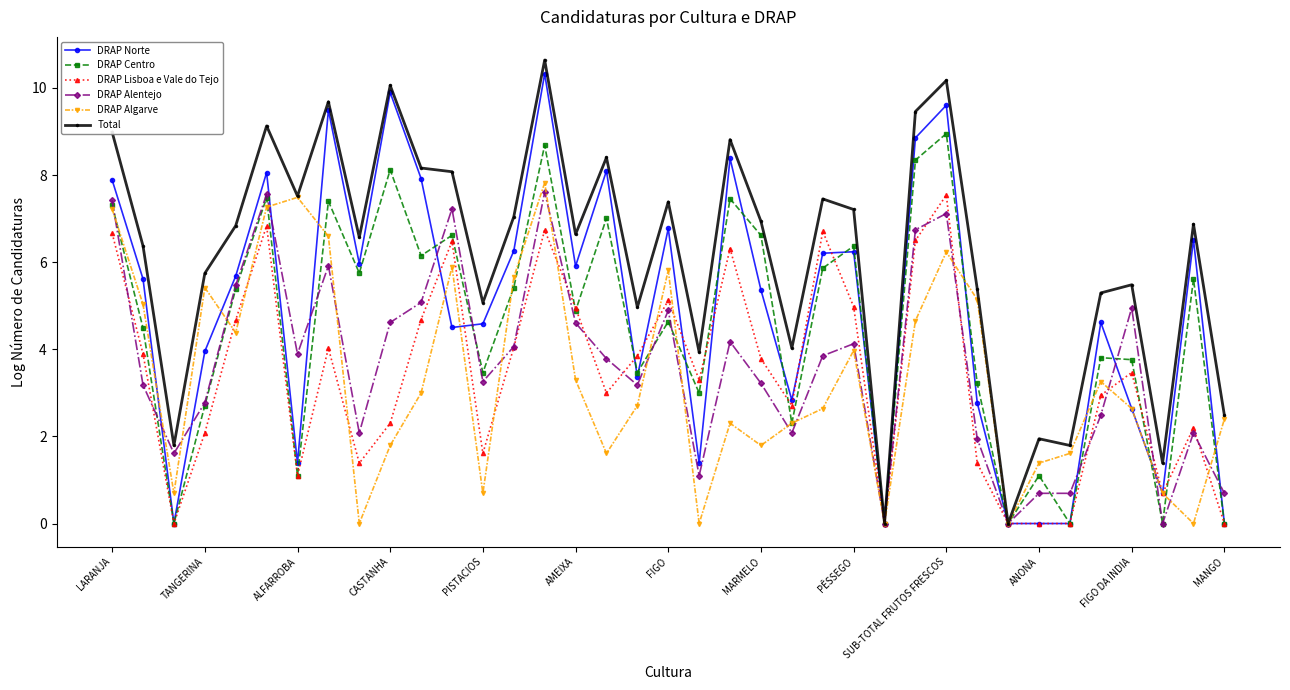

What is the value of the DRAP Algarve point at the 33rd from the left?

3.3